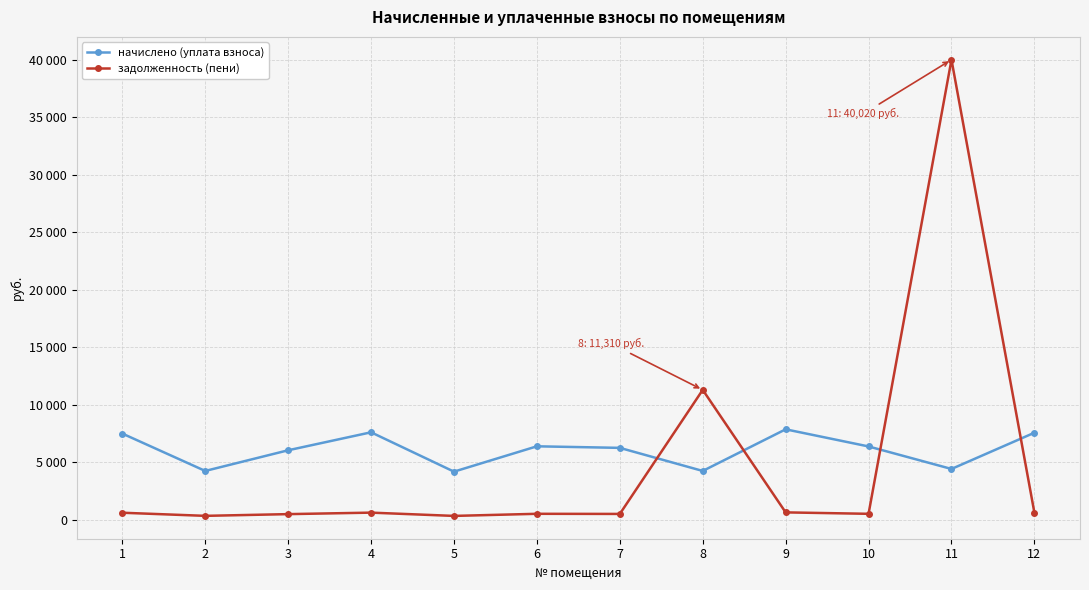

What is the difference between the highest and lowest values at 2?

3905.0